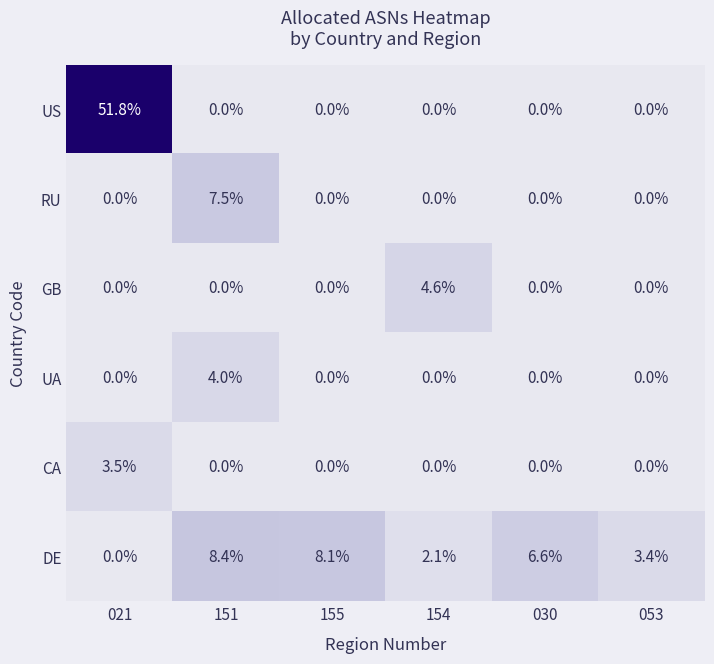

Rank the series by their maximum value, from highest to lowest.

US, DE, RU, GB, UA, CA